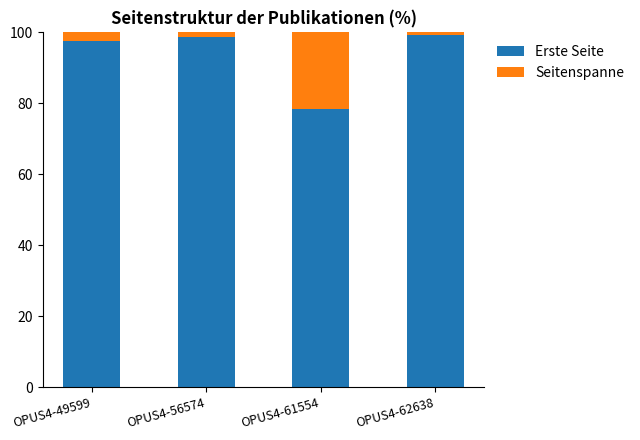

Does the chart contain any negative values?

No